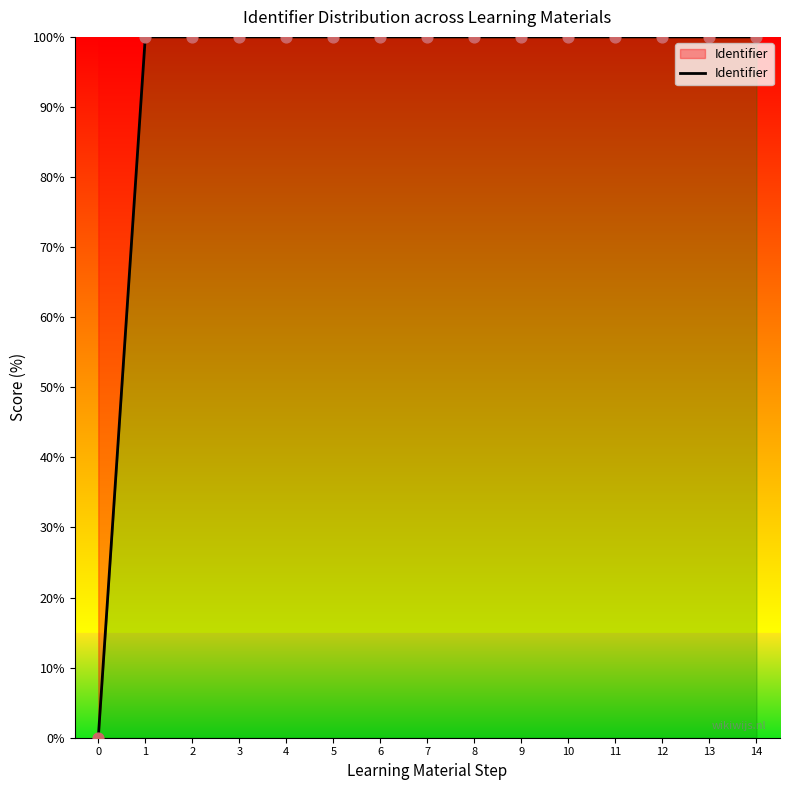

What is the ratio of the value at 11 to the value at 5?

1.0